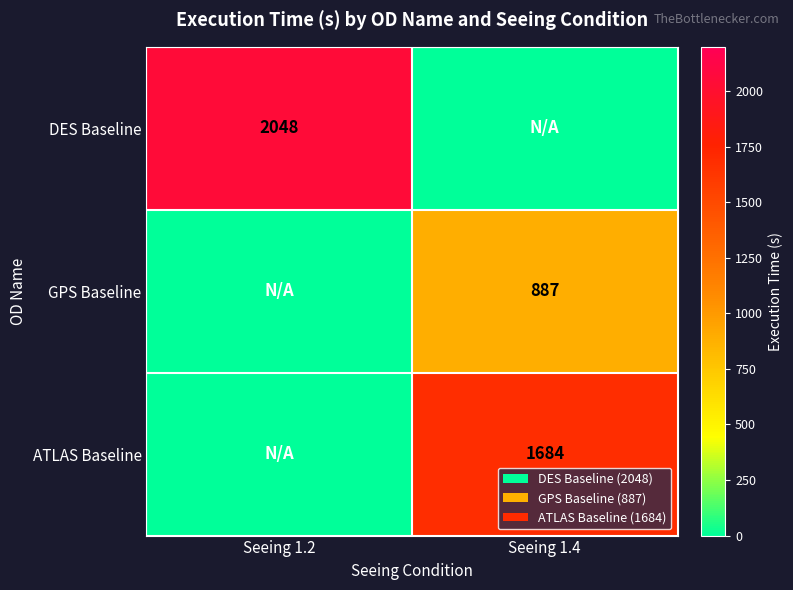

The DES Baseline series shows 742 at Seeing 1.2. True or false?

False